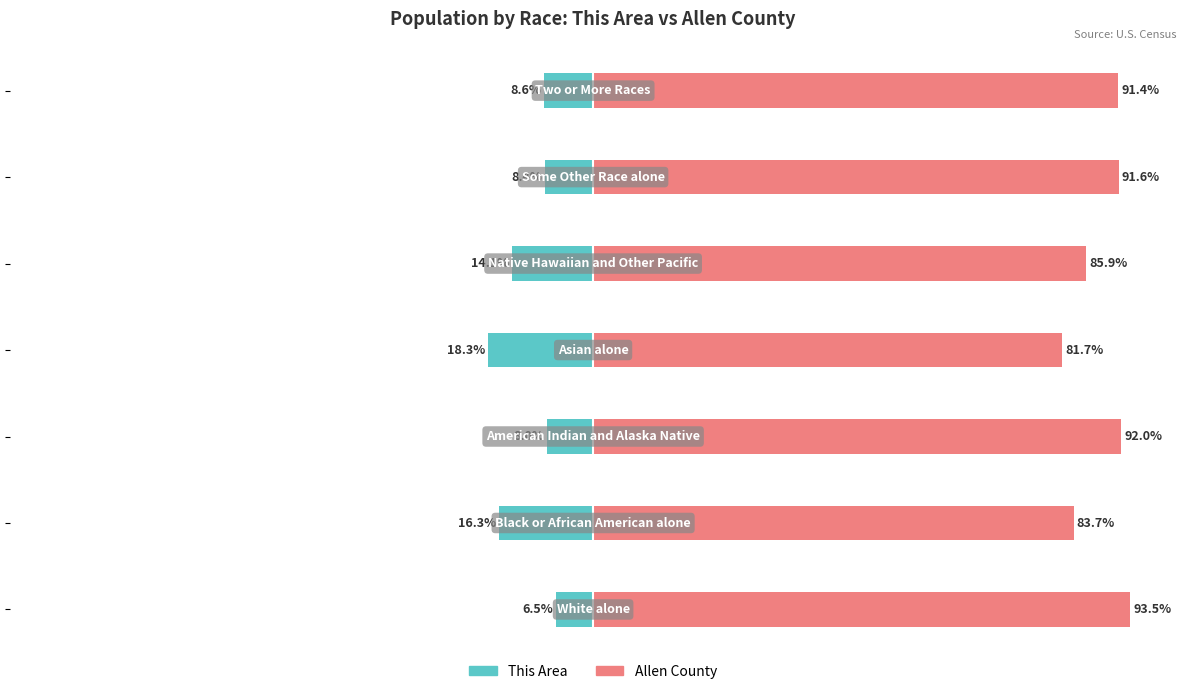

How many bars are there in each group?

2